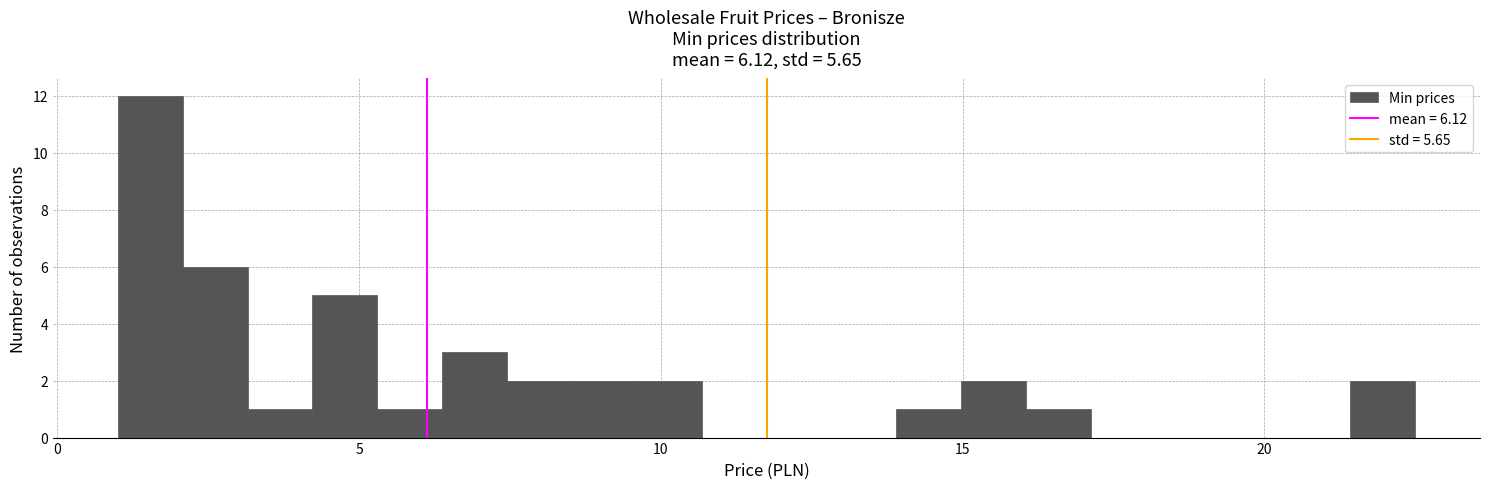

Around what value on the x-axis is the tallest bar? Give the approximate position of its centre, as read against the axis.

1.5